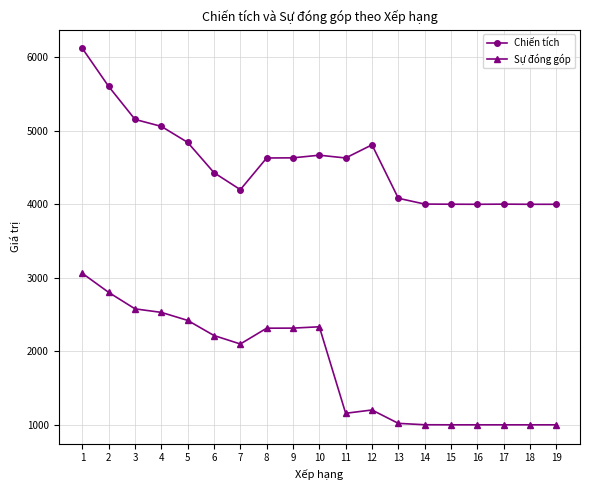

At which category does Chiến tích reach its first local valley?

7